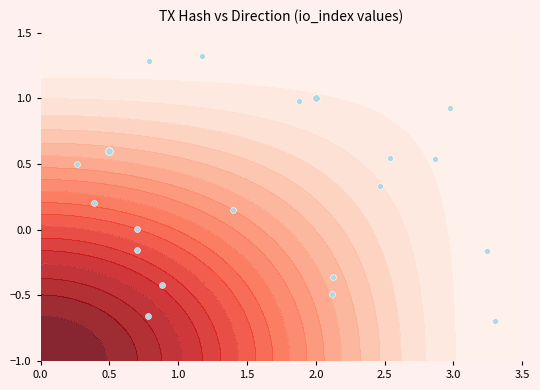

What is the ratio of the value at 0.5 to the value at 2.0?

0.6